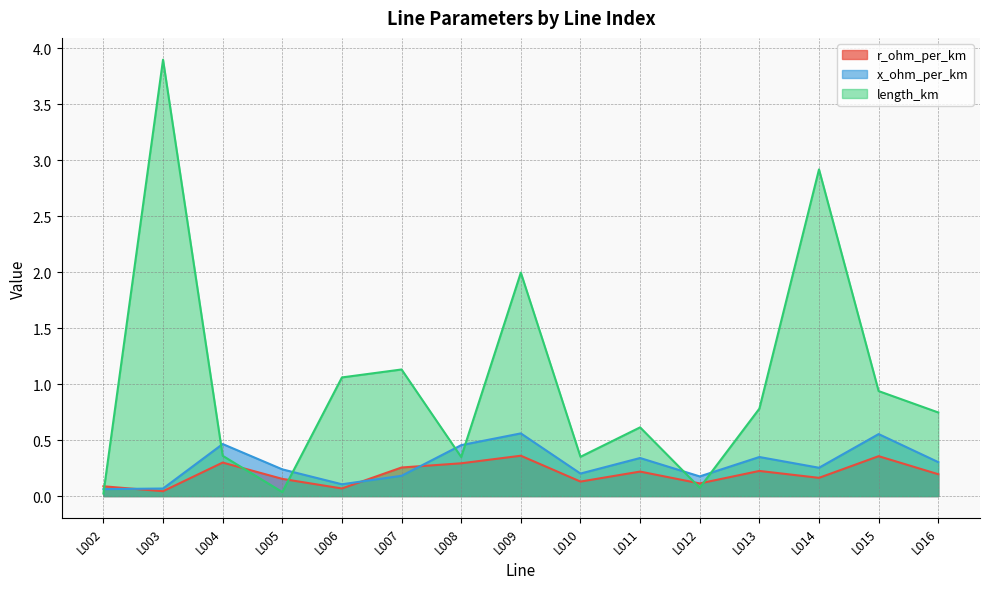

Does the chart display data point markers on the line(s)?

No